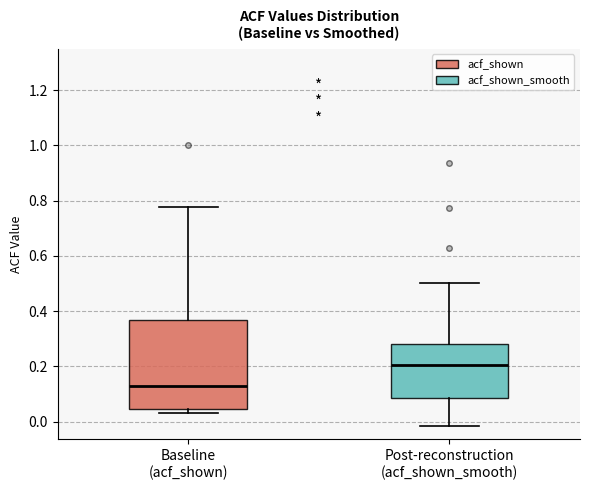

Reading left to right, read every box against the y-axis: the position of its median line, the range the box covers, and the ends of its whiskers. The values are not printed on the chart, so give them approximately, as read against the axis.

Baseline (acf_shown): median 0.12, box 0.04 to 0.36, whiskers 0.04 (just below the box's lower edge) to 0.78
Post-reconstruction (acf_shown_smooth): median 0.20, box 0.08 to 0.28, whiskers -0.02 to 0.50